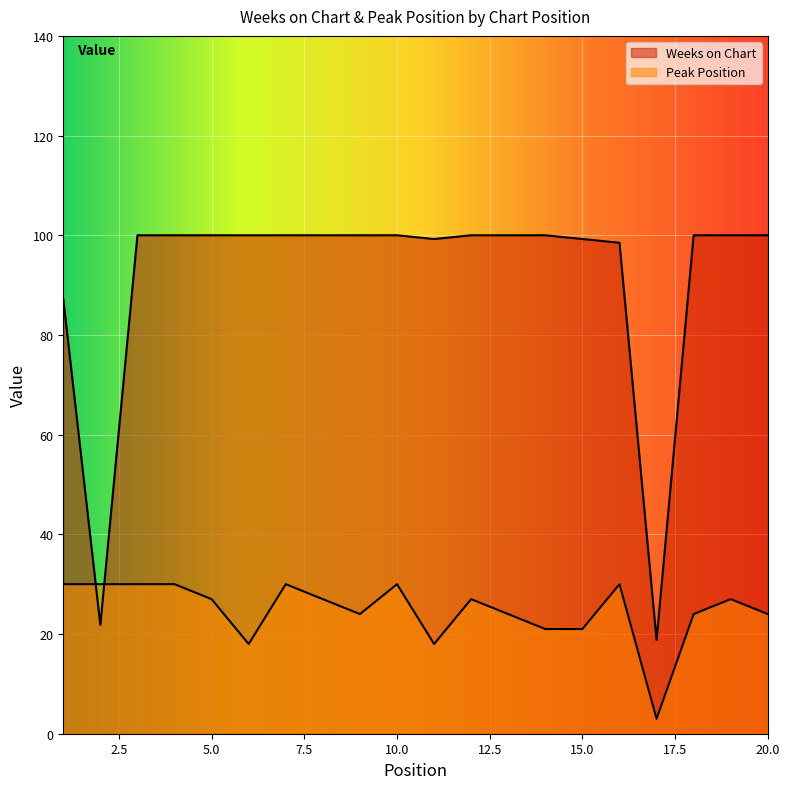

What is the difference between the maximum and second lowest values in the Peak Position series?

12.0